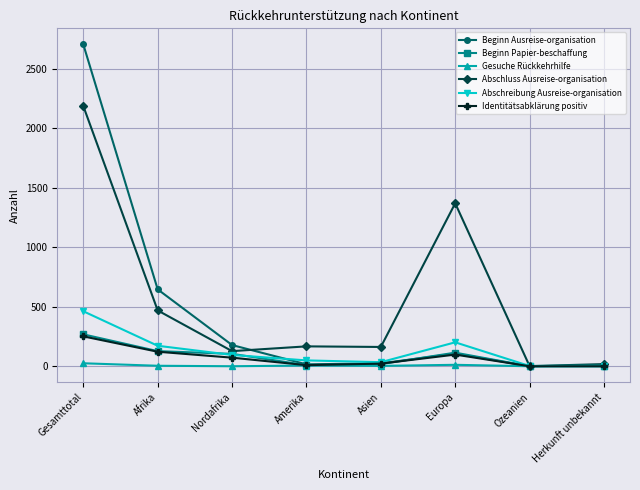

True or false: Beginn Ausreise-organisation has more than 2 points higher than both neighbors.

False